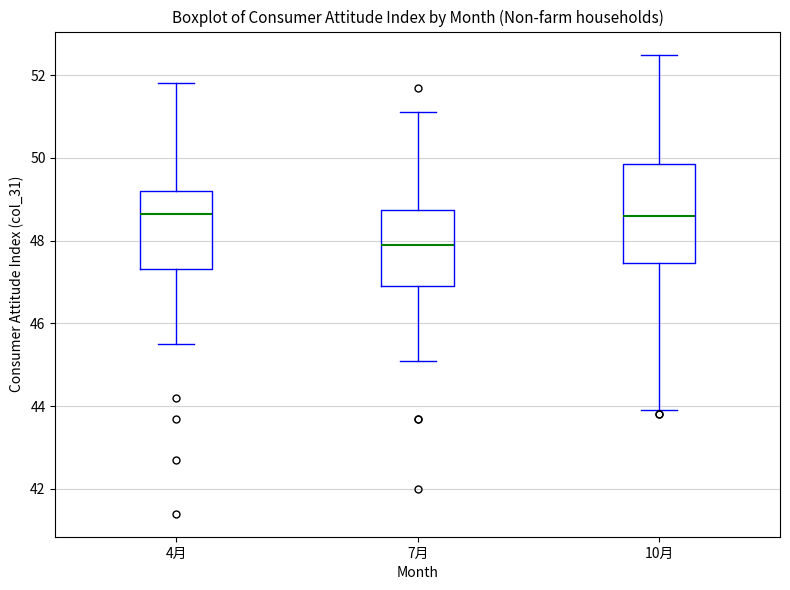

Where does the median line of the box for 7月 sit on the y-axis? The values are not printed on the chart, so give them approximately, as read against the axis.

48.0